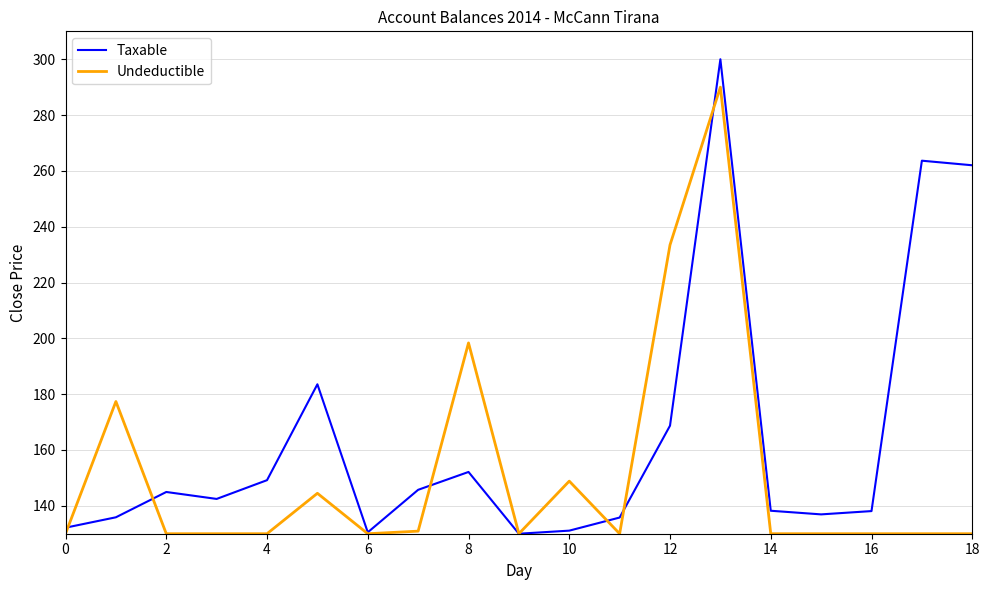

What is the difference between the maximum and minimum values in the Undeductible series?

160.0